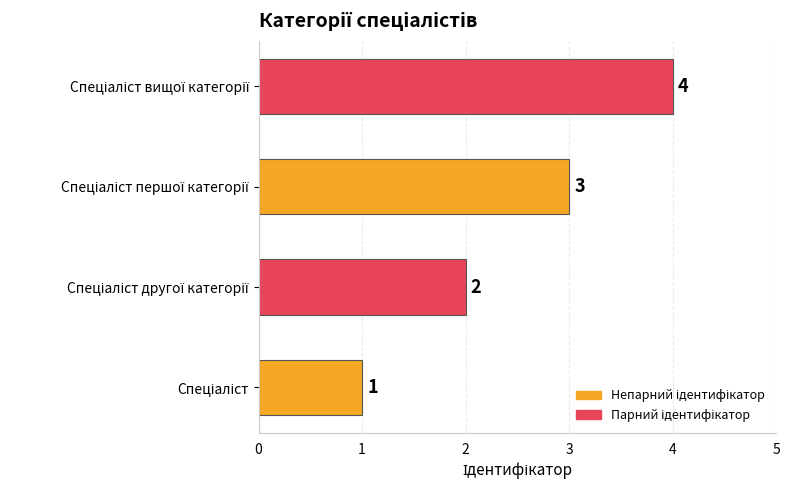

Count the values in the range 2 to 4.

3